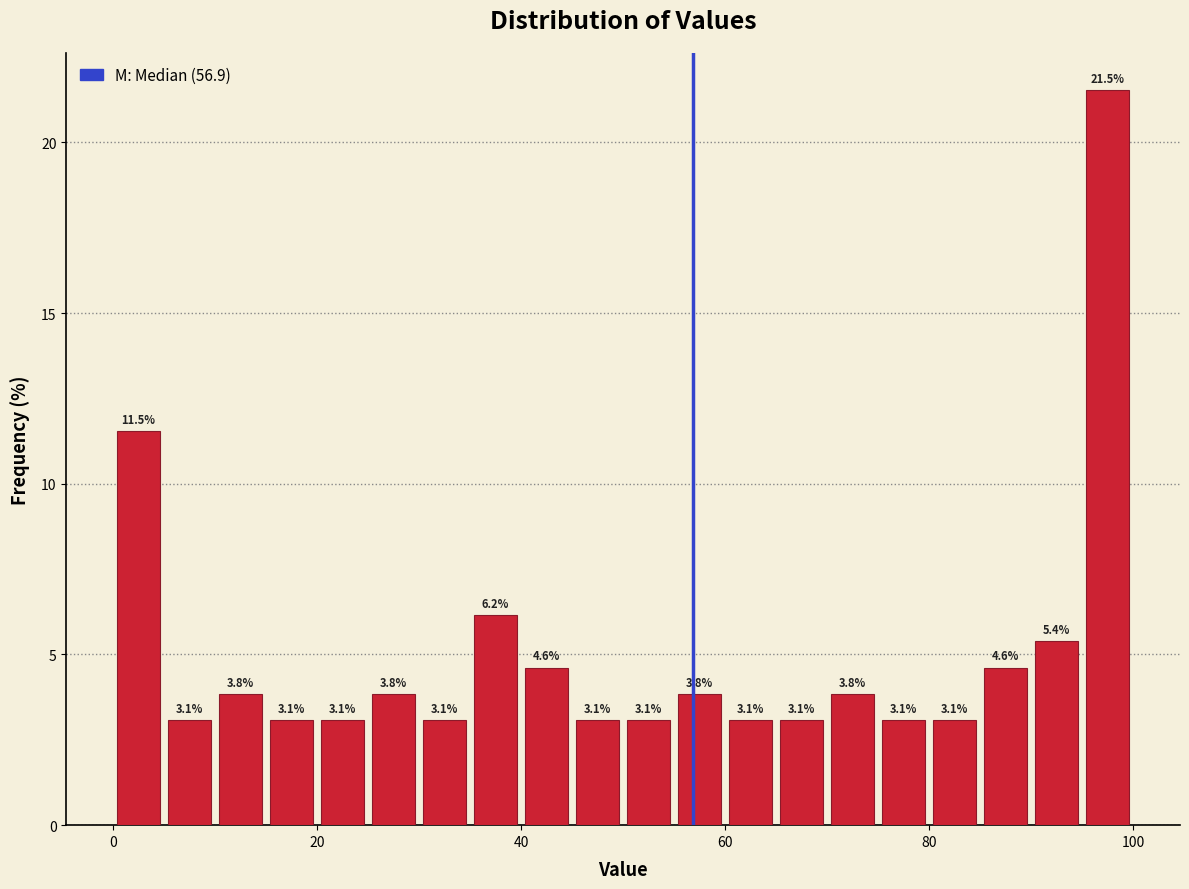

Around what value on the x-axis is the tallest bar? Give the approximate position of its centre, as read against the axis.

98